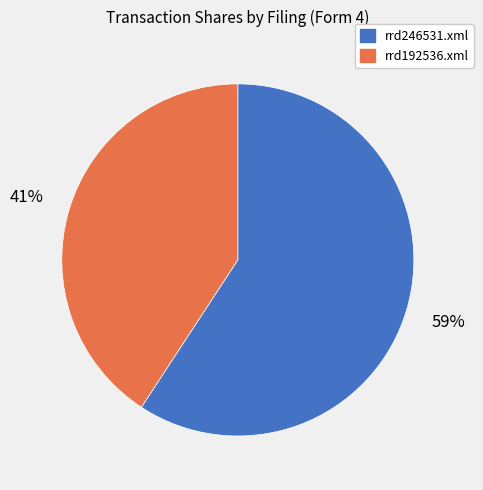

Rank the categories by value from lowest to highest.

rrd192536.xml, rrd246531.xml